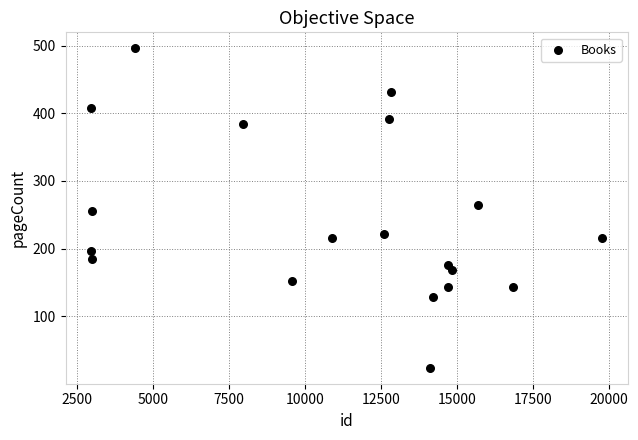

What is the range of Y values (max minus min)?

472